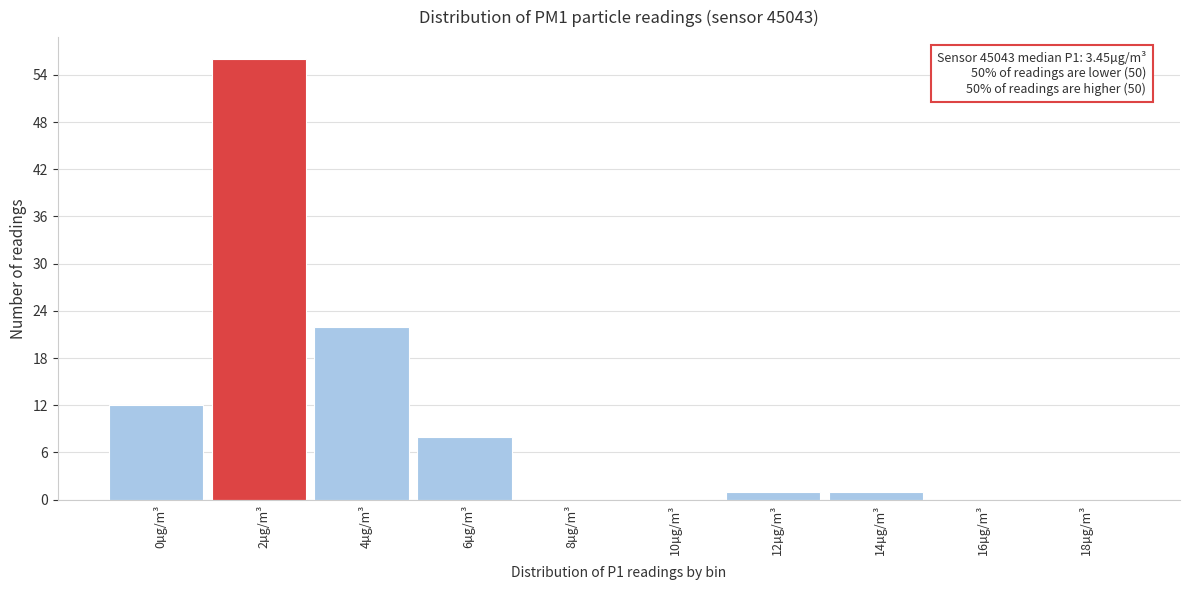

Between 4µg/m³ and 8µg/m³, which is larger?

4µg/m³